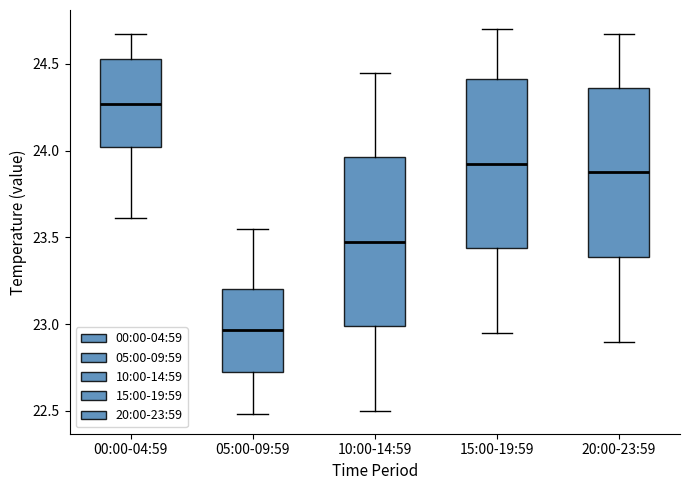

Which box's median line is the lowest?

05:00-09:59